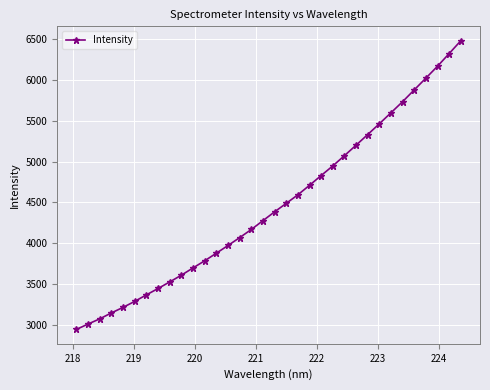

What is the minimum value shown in the chart?

2947.6